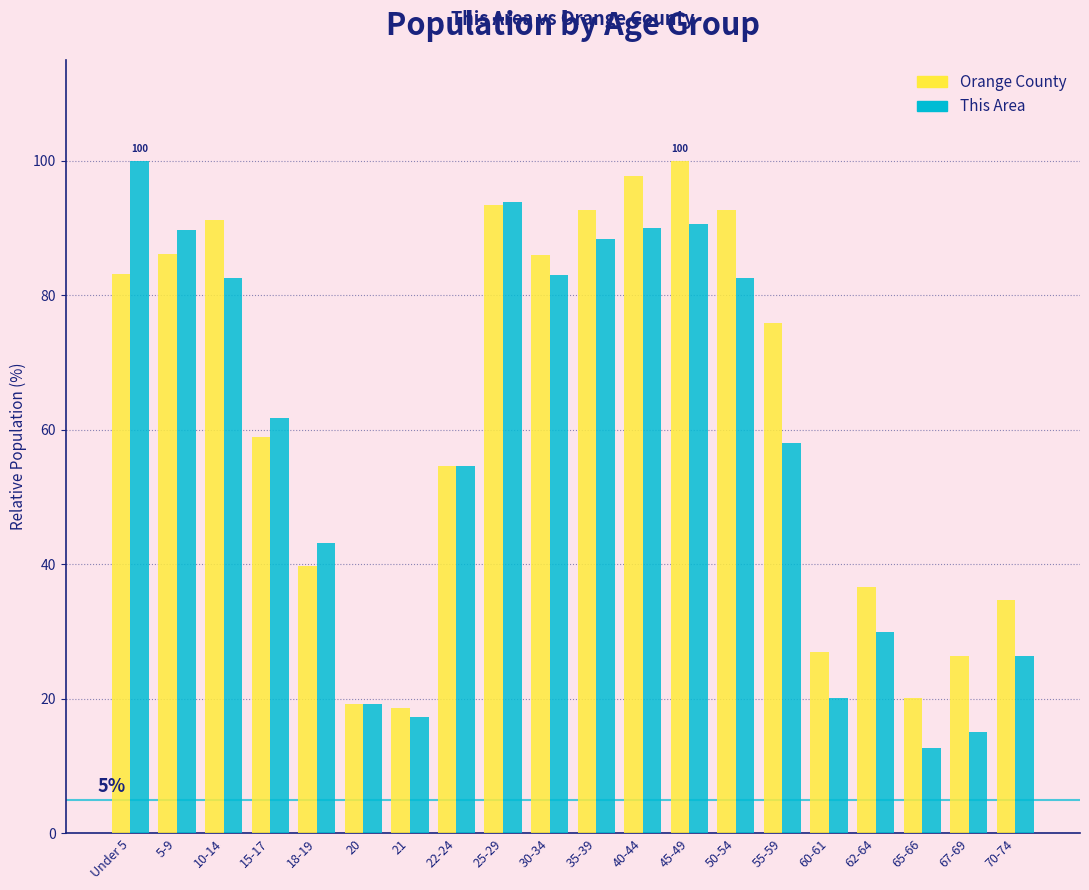

What is the approximate value of Orange County at 67-69?

26.5